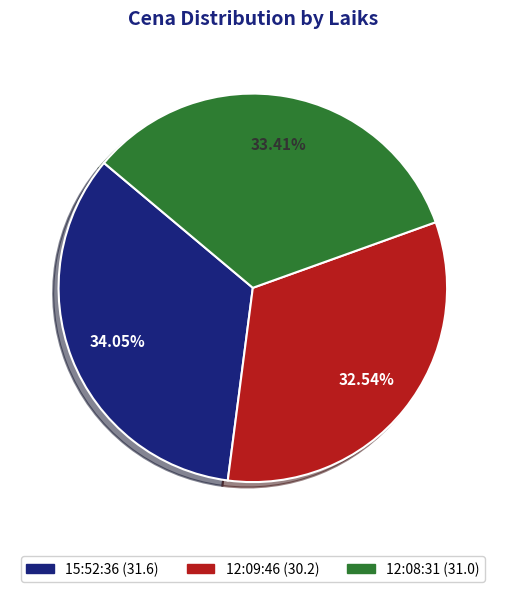

Which slice is the smallest?

12:09:46